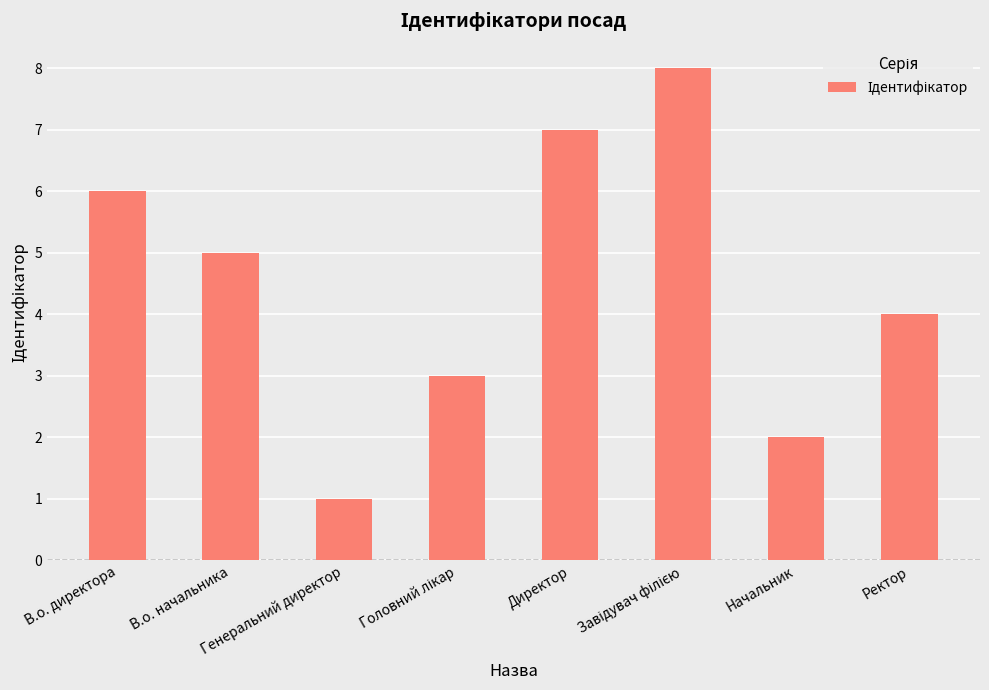

Approximately how many times larger is the value at Начальник compared to В.о. директора?

0.3